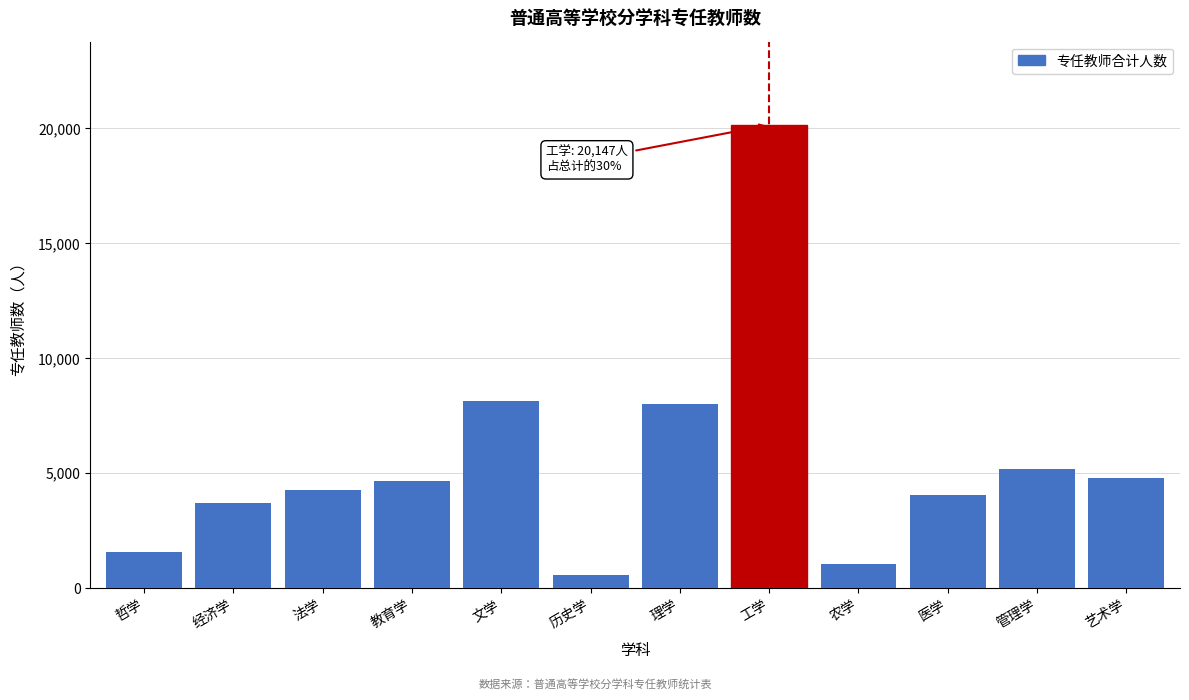

Reading left to right, transcribe all the data shown in this chart.

1574	3716	4292	4671	8144	593	8003	20147	1046	4040	5192	4808